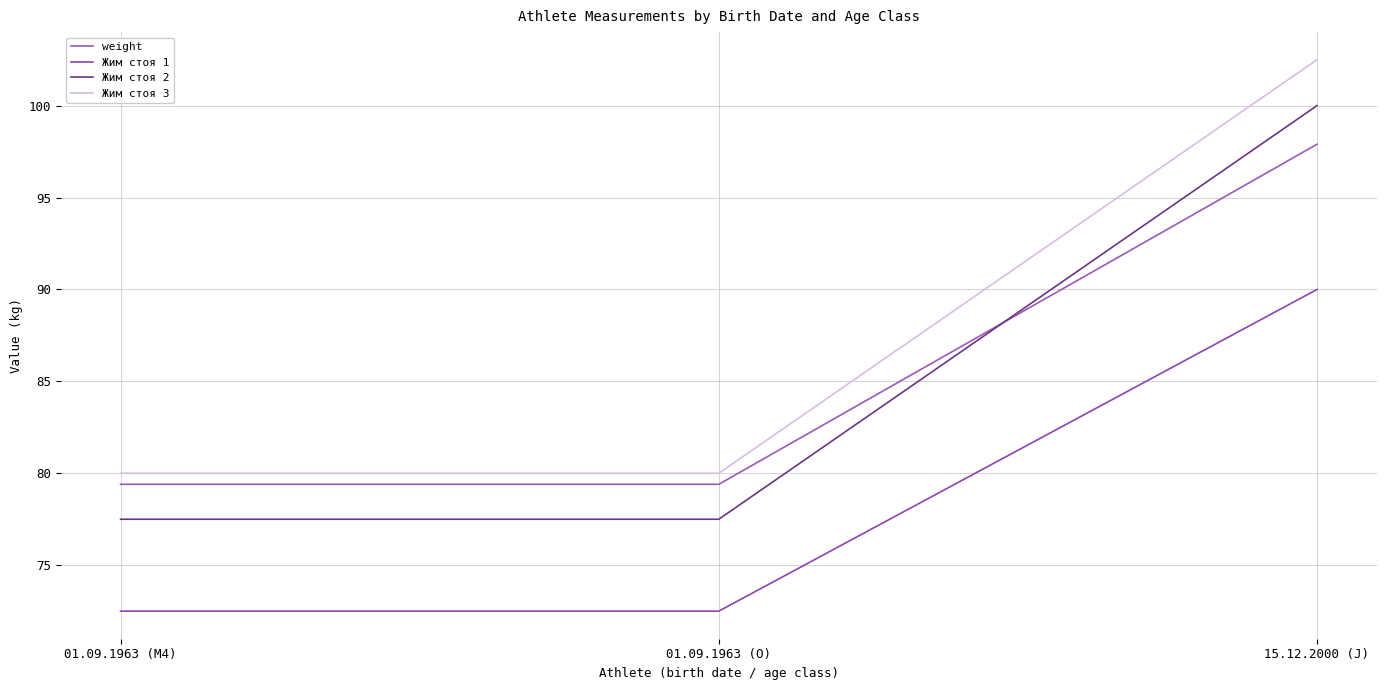

The weight series shows 97.9 at 15.12.2000 (J). True or false?

True